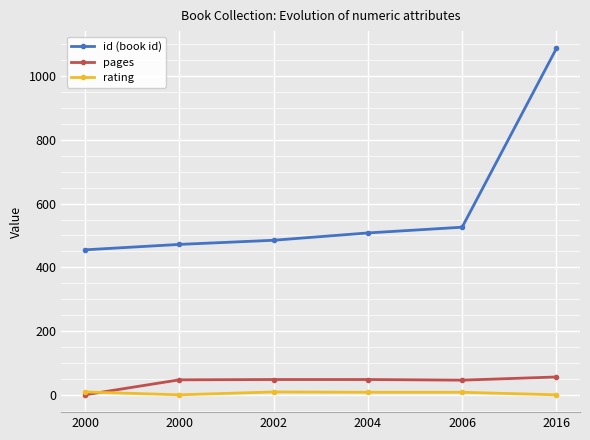

Where is the first local minimum for pages?

2006